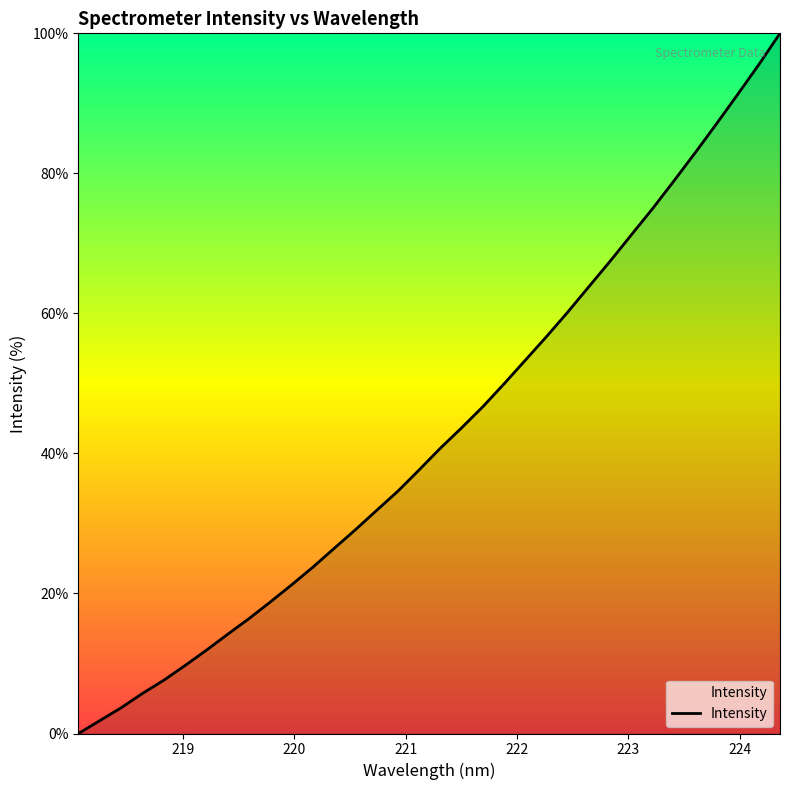

What is the difference between the maximum and minimum values?

100.0